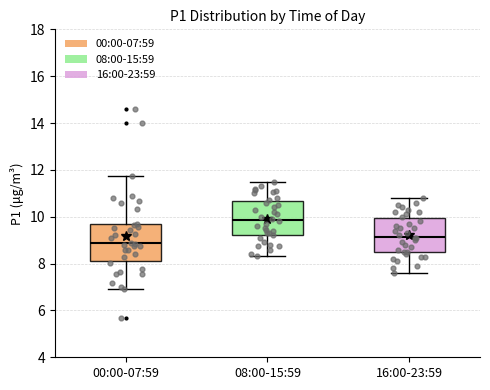

Reading left to right, transcribe this box plot: for each box, give where its median line is, the range the box spans, and where its two whiskers end, as read against the y-axis. The values are not printed on the chart, so give them approximately, as read against the axis.

00:00-07:59: median 8.8, box 8.0 to 9.6, whiskers 7.0 to 11.8
08:00-15:59: median 9.8, box 9.2 to 10.6, whiskers 8.4 to 11.6
16:00-23:59: median 9.2, box 8.6 to 10.0, whiskers 7.6 to 10.8